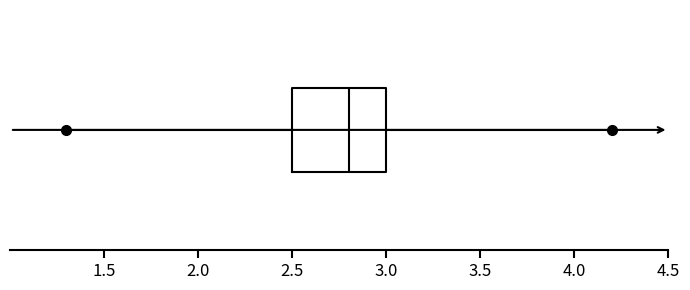

Transcribe this box plot: give where the median line is, the range the box spans, and where the two whiskers end, as read against the x-axis. The values are not printed on the chart, so give them approximately, as read against the axis.

median 2.8, box 2.5 to 3.0, whiskers 1.3 to 4.2